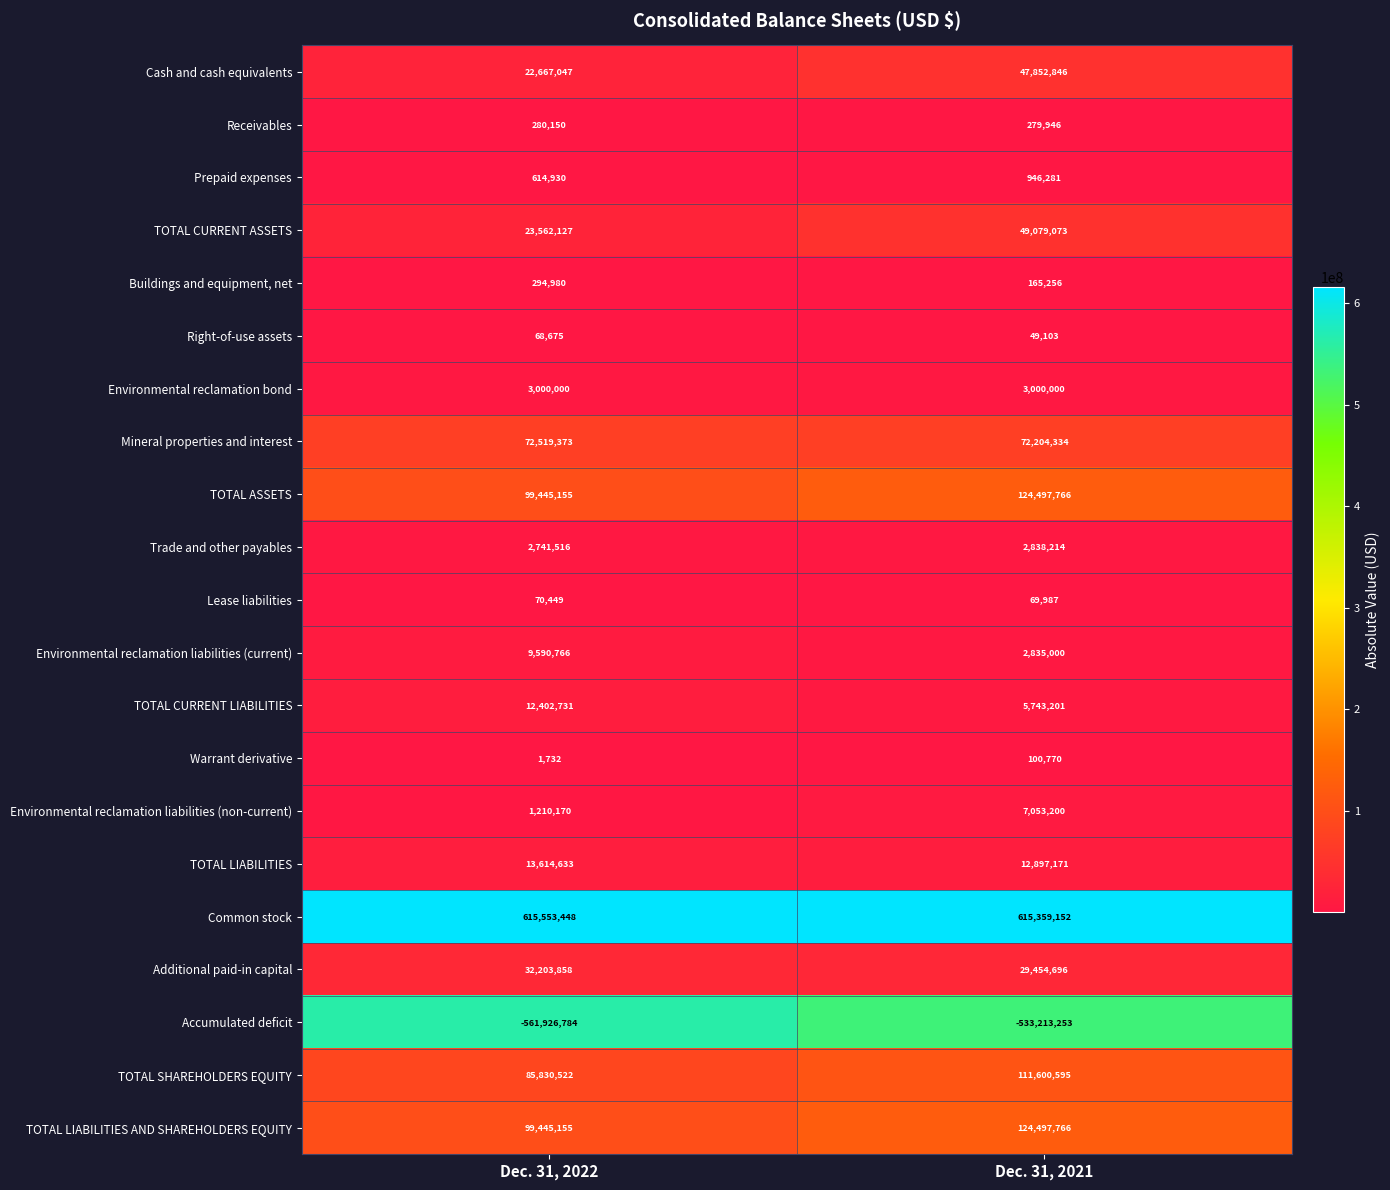

What is the average value of the Warrant derivative series?

51251